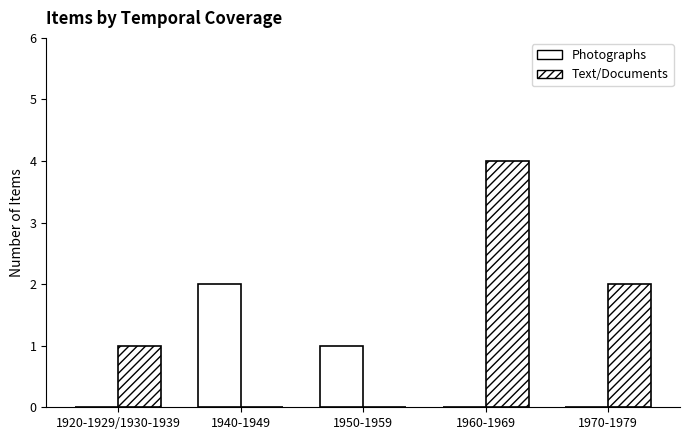

How many groups of bars are there?

5